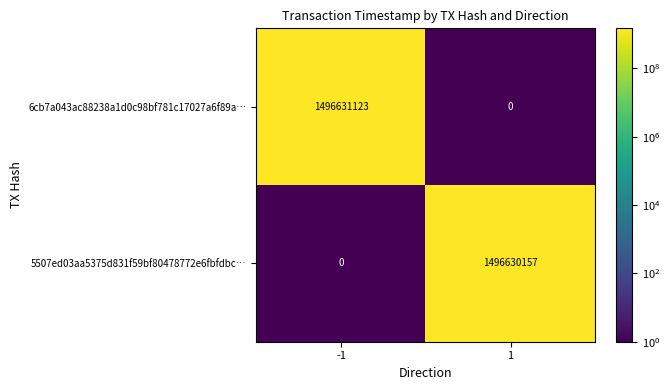

At which category is the sum across all series the highest?

-1